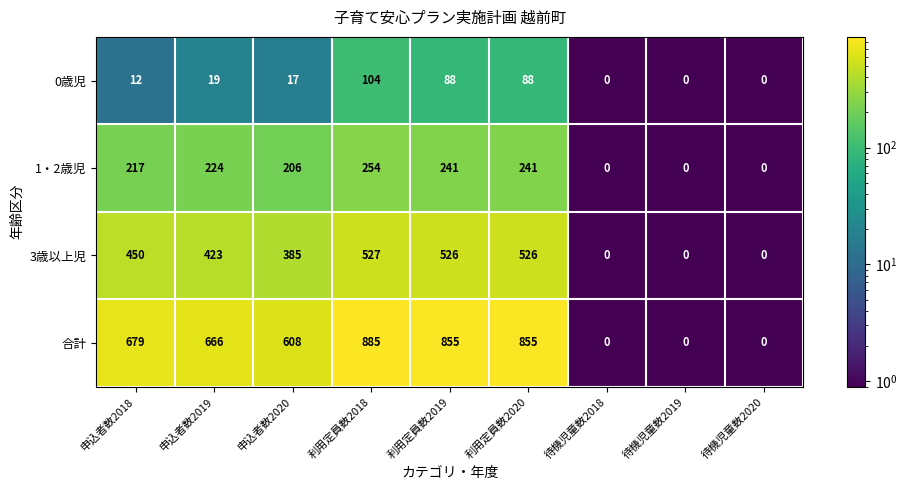

How many series are shown in this chart?

4